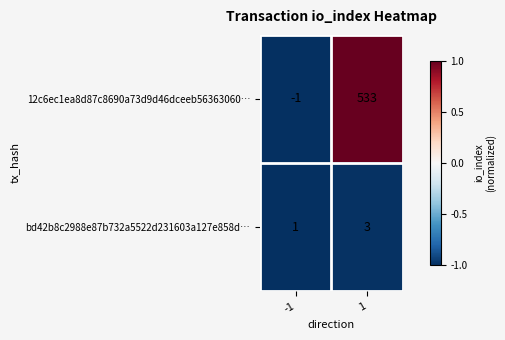

Reading left to right, extract all data points from this chart.

12c6ec1ea8d87c8690a73d9d46dceeb56363060…: -1=-1	1=533
bd42b8c2988e87b732a5522d231603a127e858d…: -1=1	1=3